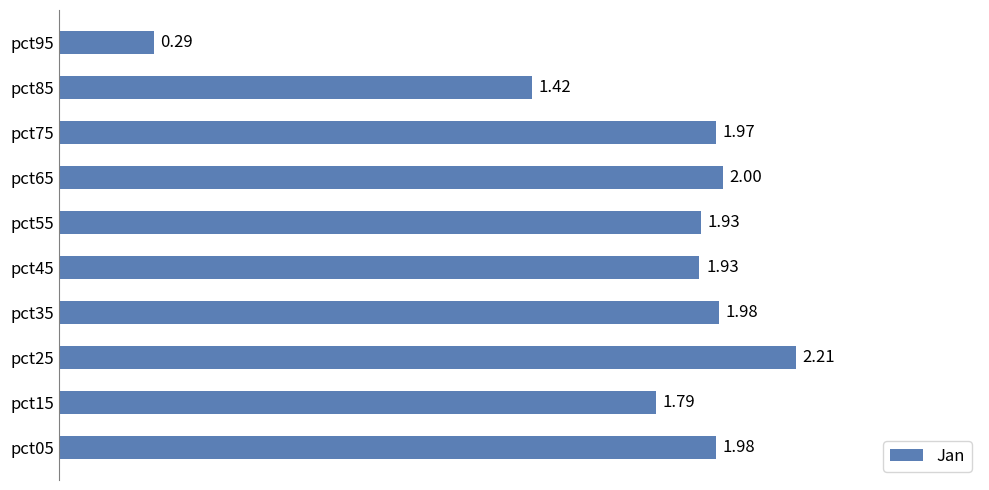

What is the difference between the second highest and second lowest values?

0.6